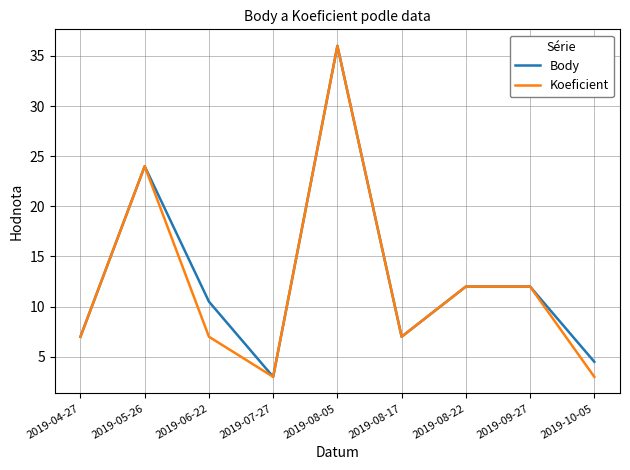

At how many categories does at least one series exceed 17?

2